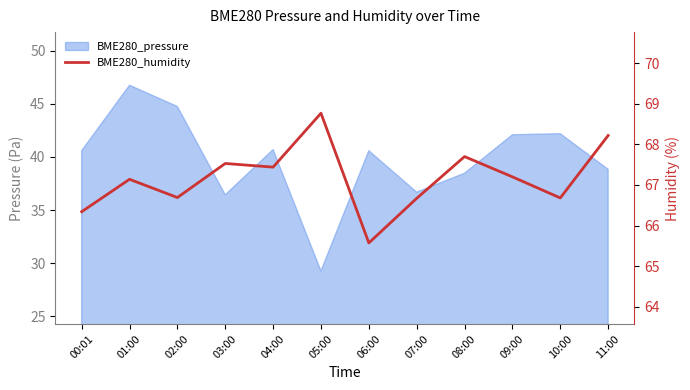

List the labels in order of value, smallest first.

06:00, 00:01, 07:00, 10:00, 02:00, 01:00, 09:00, 04:00, 03:00, 08:00, 11:00, 05:00